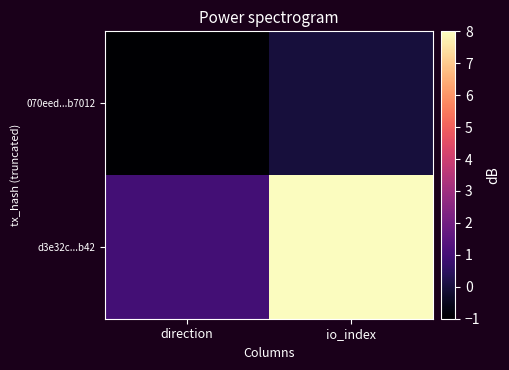

Which series has the largest range (max minus min)?

d3e32c...b42